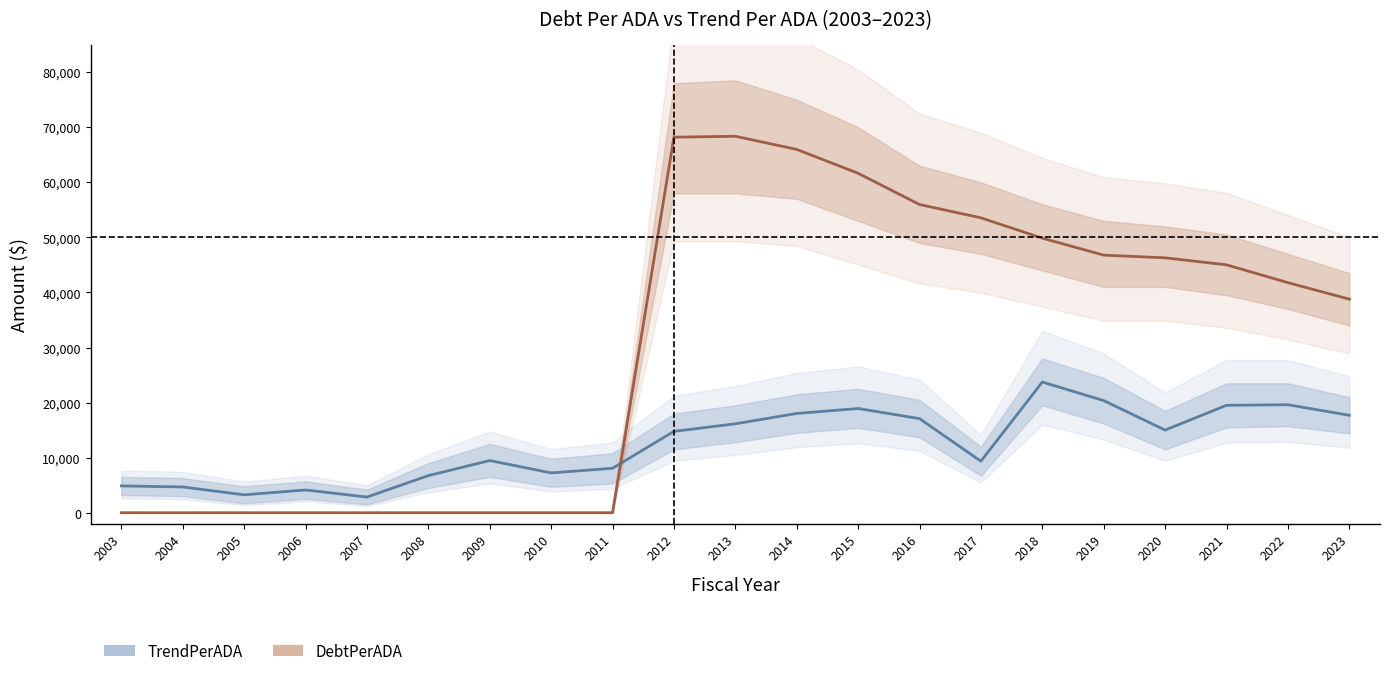

How many interior local peaks does the TrendPerADA series have?

5